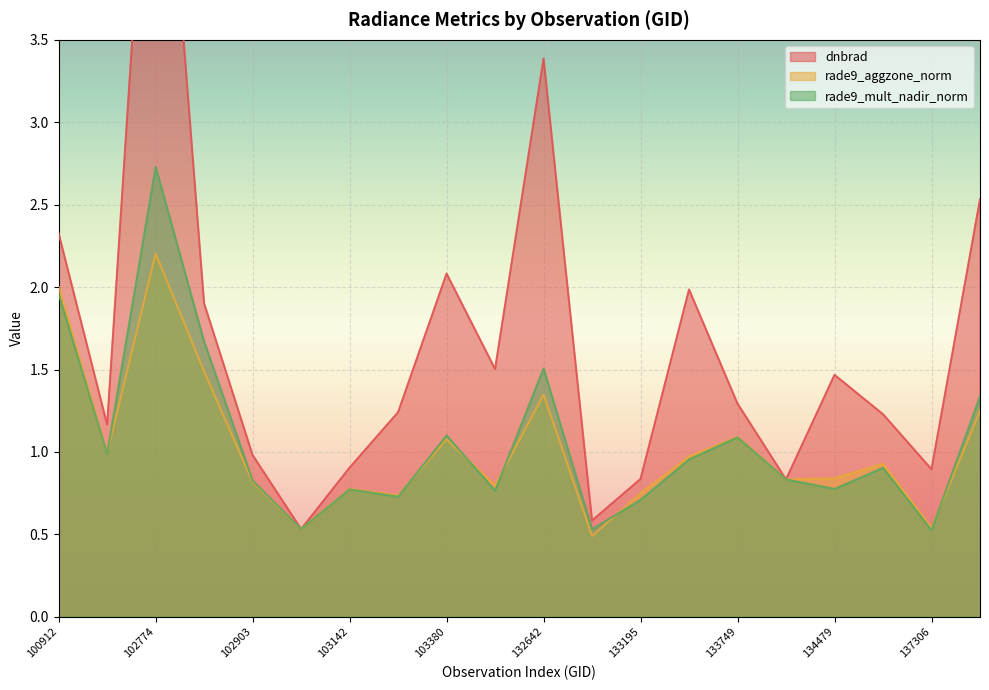

Which category has the highest value in the dnbrad series?

102774